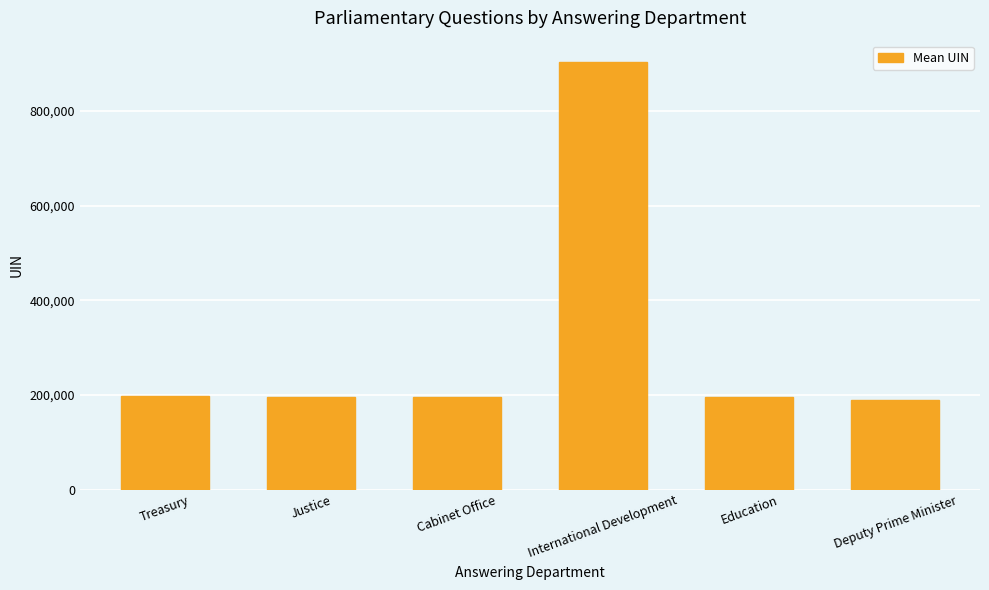

How many data points are less than 195132?

3